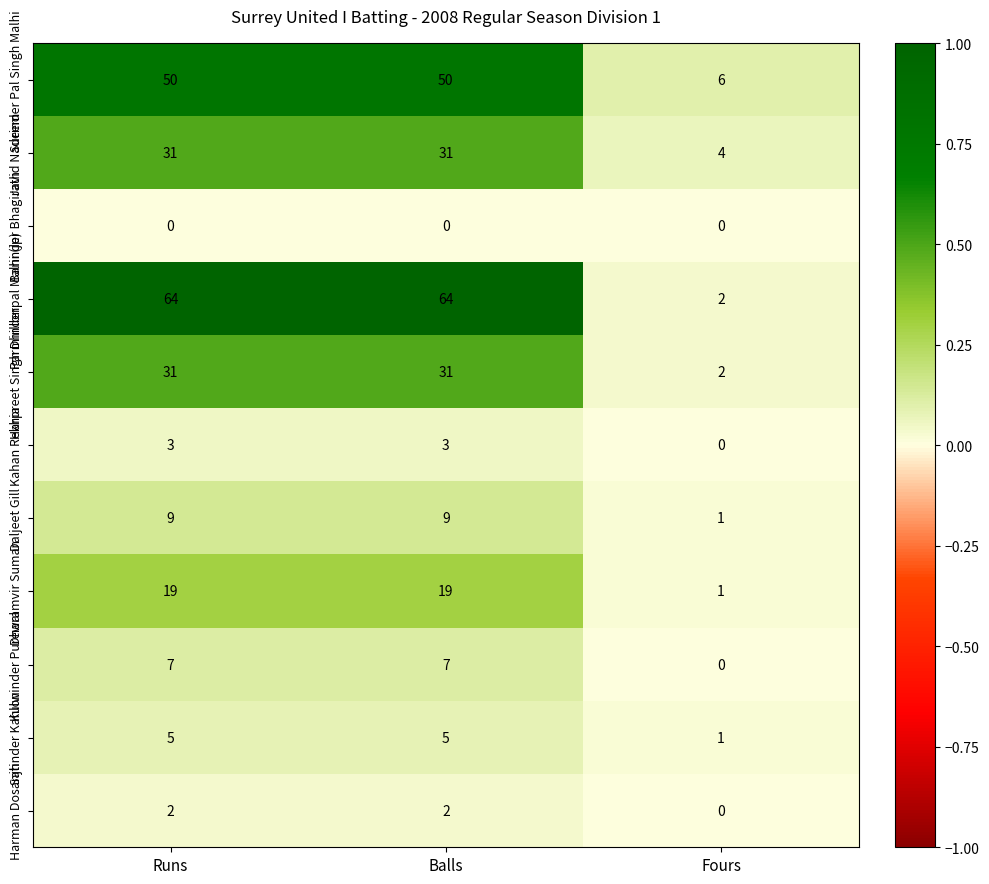

Read the Dharamvir Suman value at Balls, to the nearest 5.

20